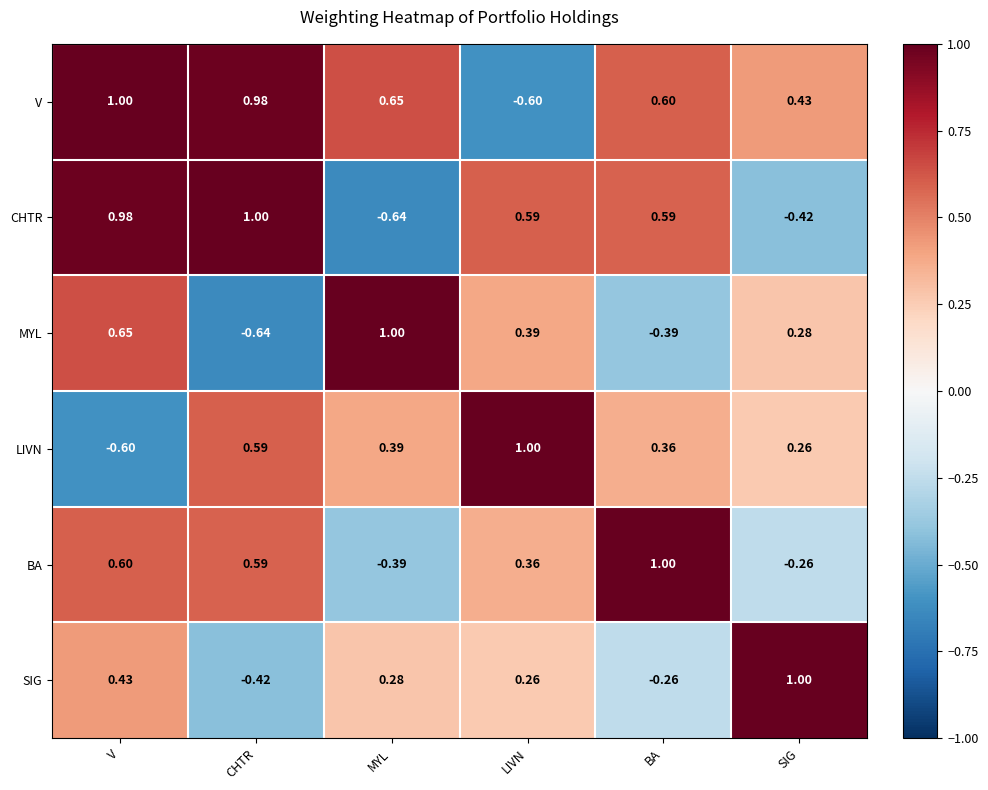

What is the greatest value displayed?

1.0